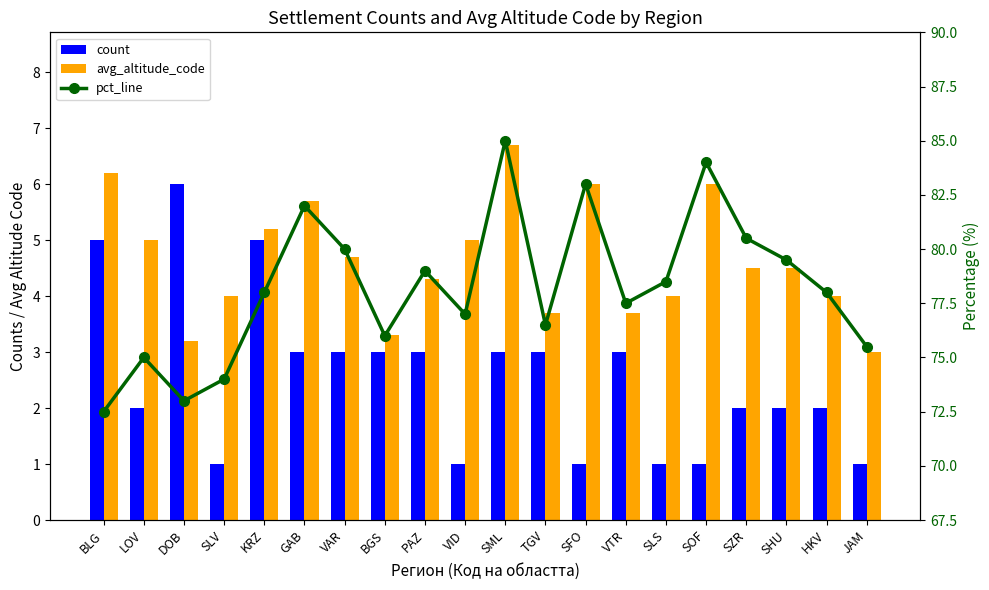

Rank the series by their maximum value, from highest to lowest.

pct_line, avg_altitude_code, count